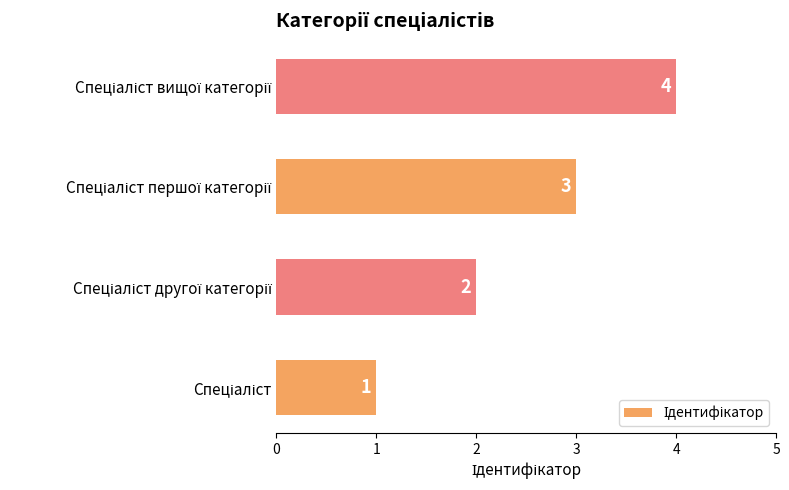

What is the smallest value displayed?

1